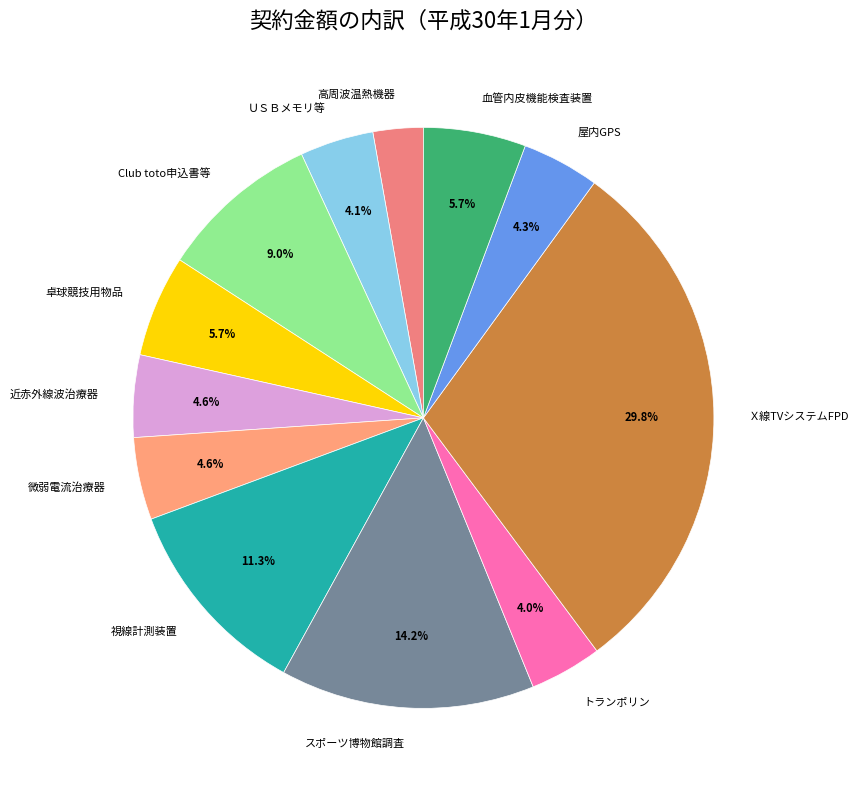

What is the ratio of the value at Ｘ線TVシステムFPD to the value at 微弱電流治療器?

6.5